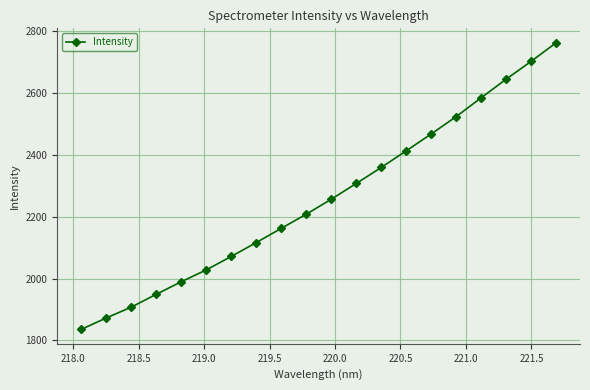

What is the smallest value displayed?

1835.5